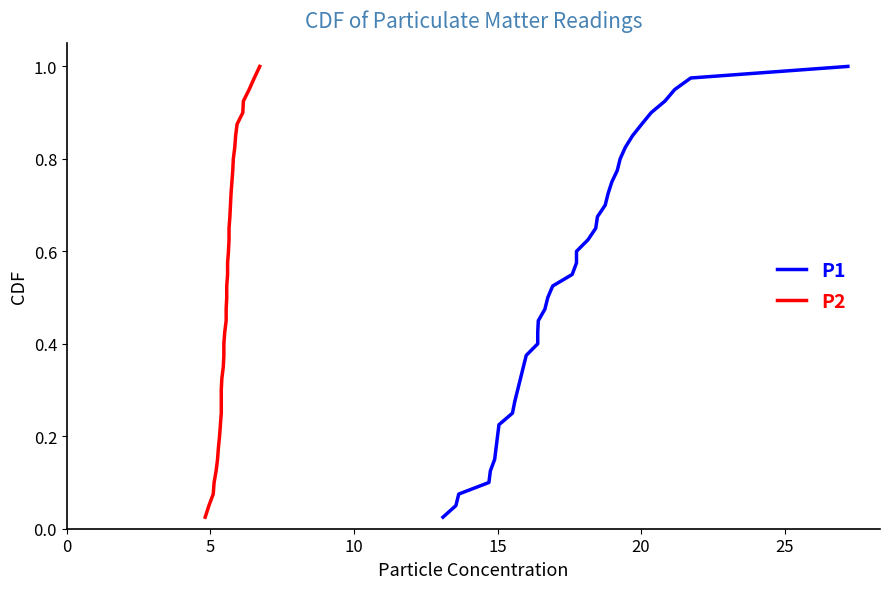

Is the value of P2 at 7 greater than the value of P1 at 35?

No